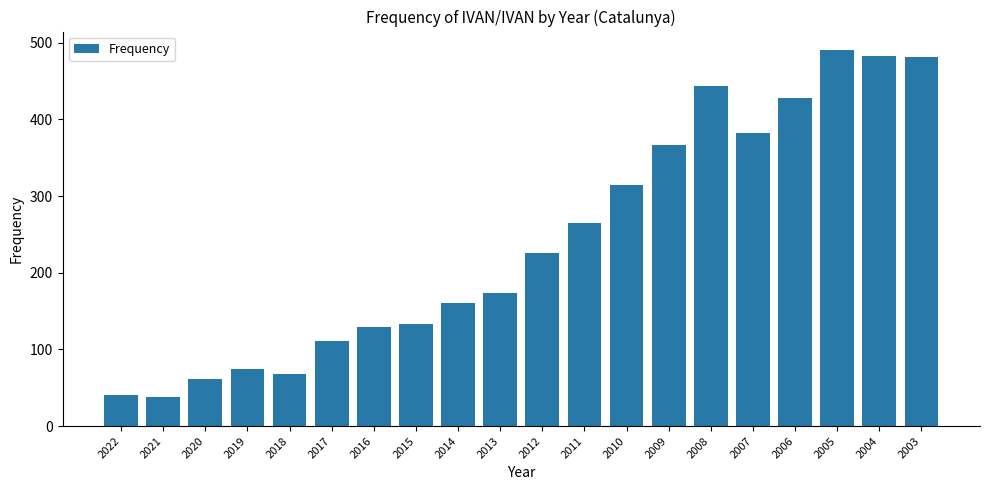

Which label corresponds to the largest value in the chart?

2005